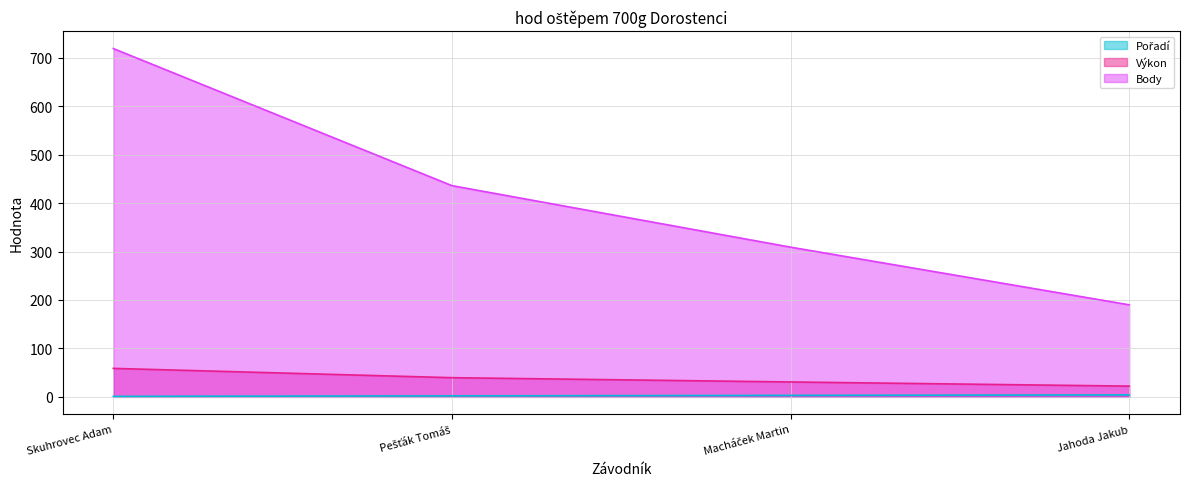

Is the value of Body at Jahoda Jakub greater than the value of Pořadí at Pešťák Tomáš?

Yes